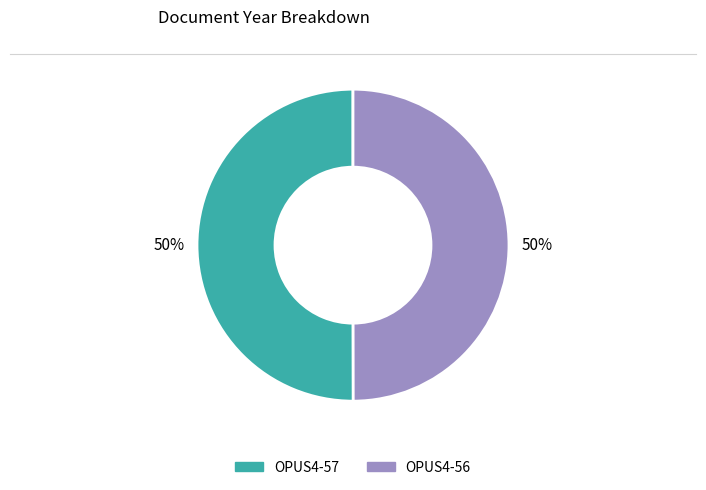

Is the sum of OPUS4-57 and OPUS4-56 greater than half?

Yes